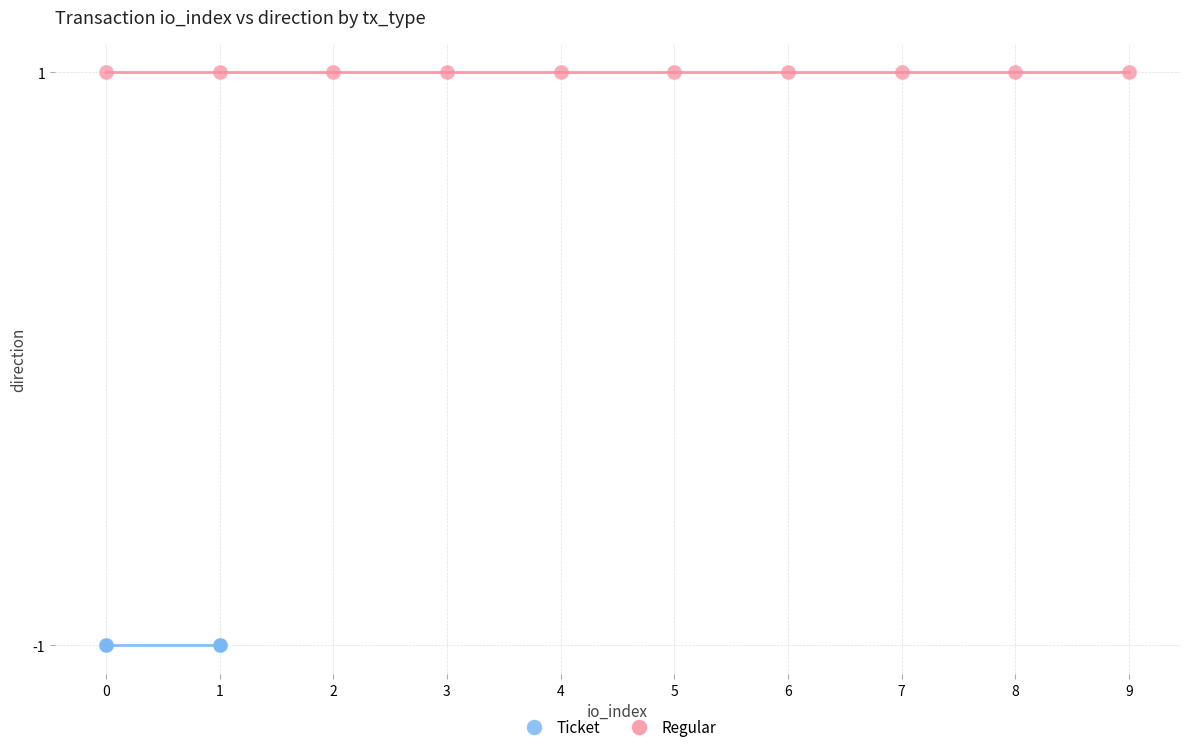

Which series reaches the maximum Y coordinate?

Regular